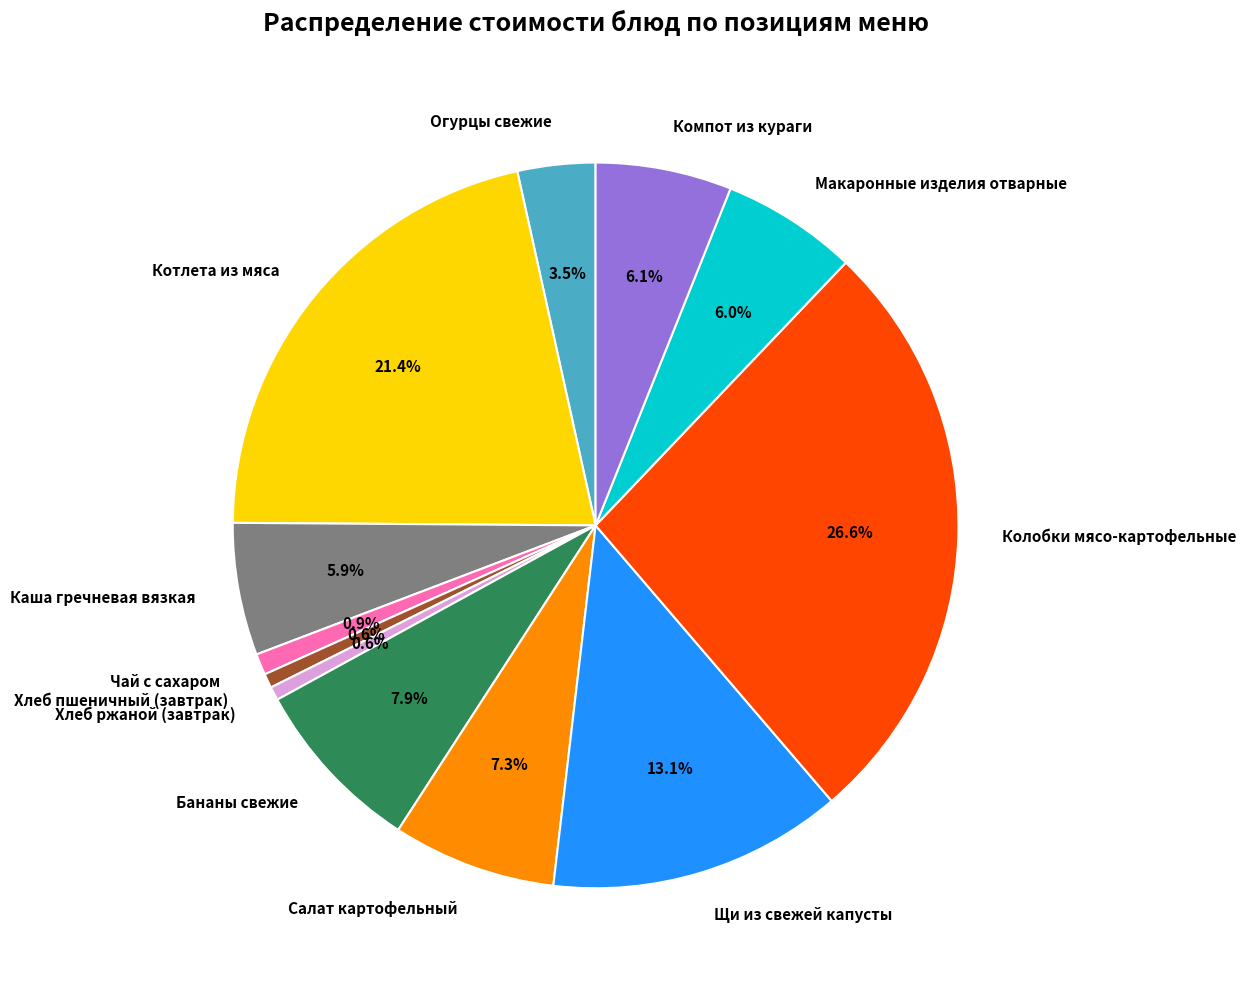

To the nearest percent, what is the average slice percentage?

8%